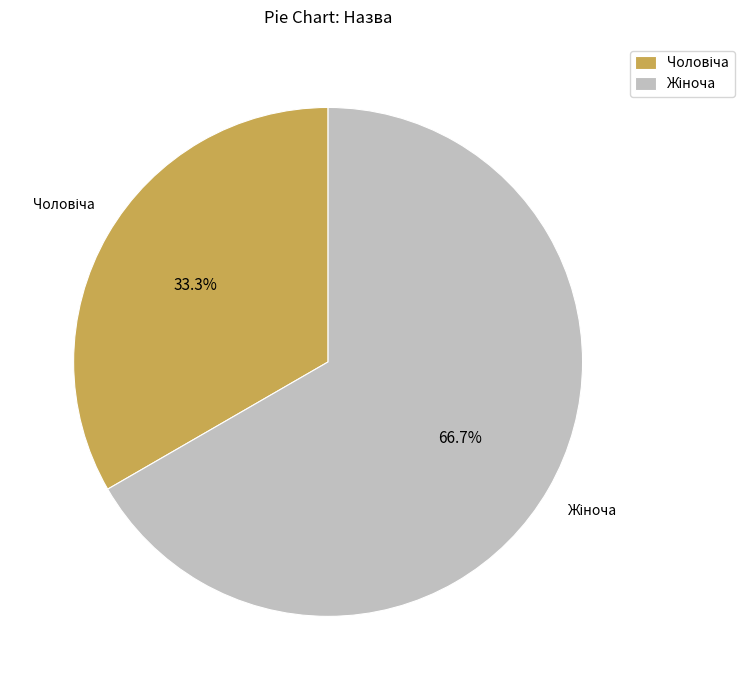

Is there a majority slice in this chart?

Yes